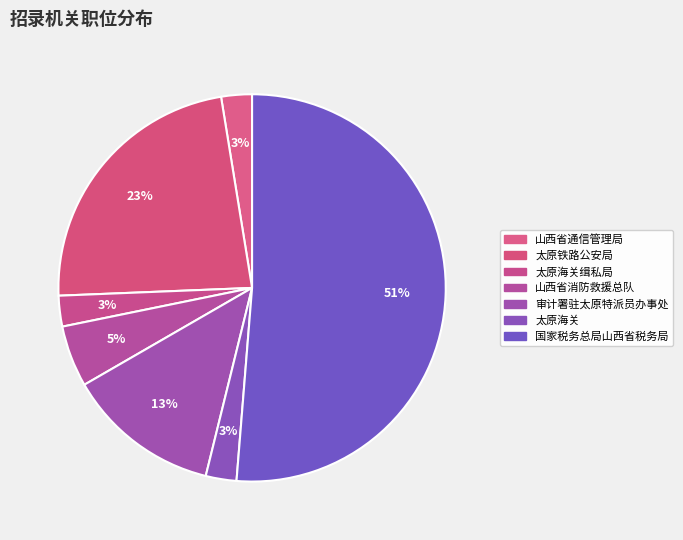

Count the number of slices in the pie.

7